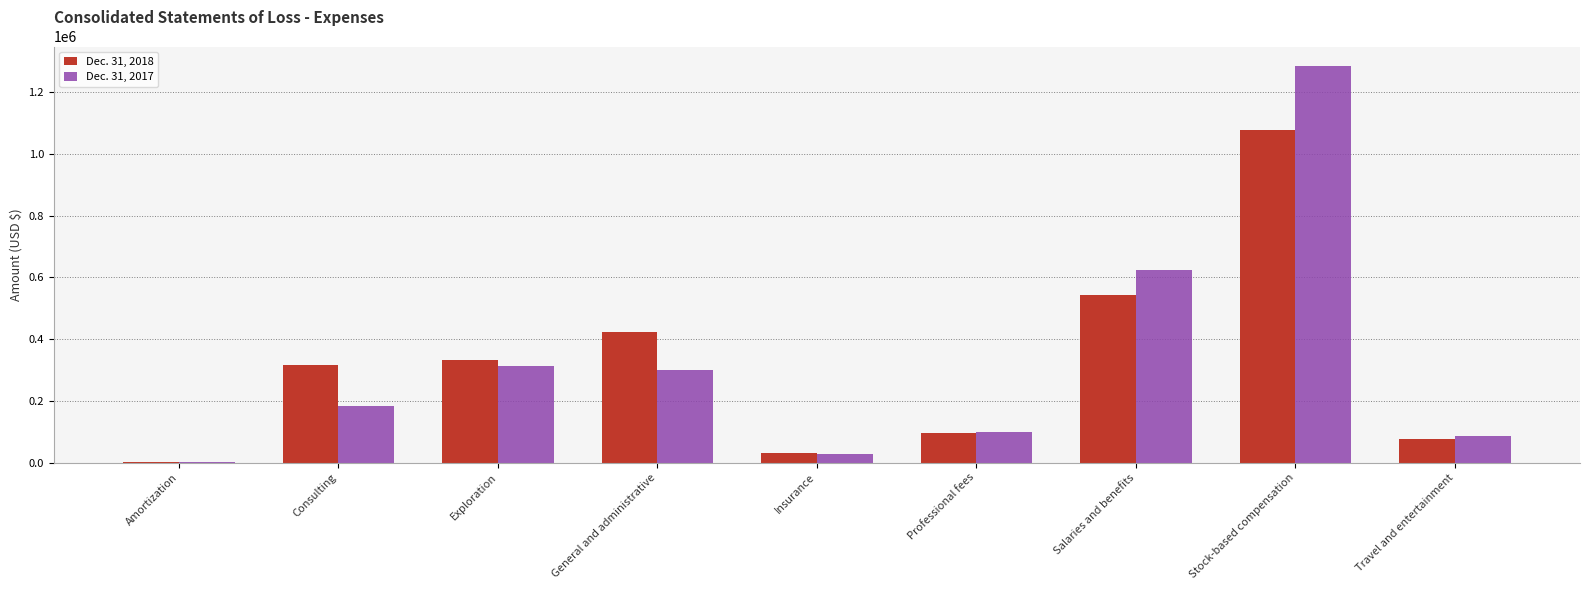

At which category is the sum across all series the highest?

Stock-based compensation